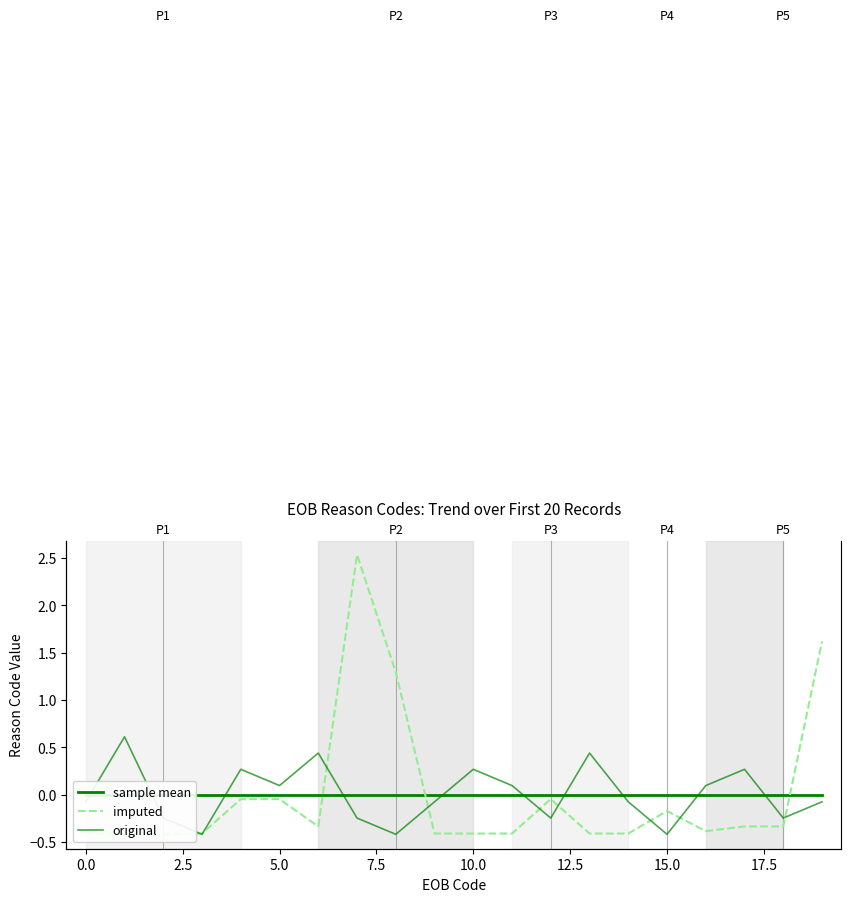

How many intersections are there between sample mean and original?

10